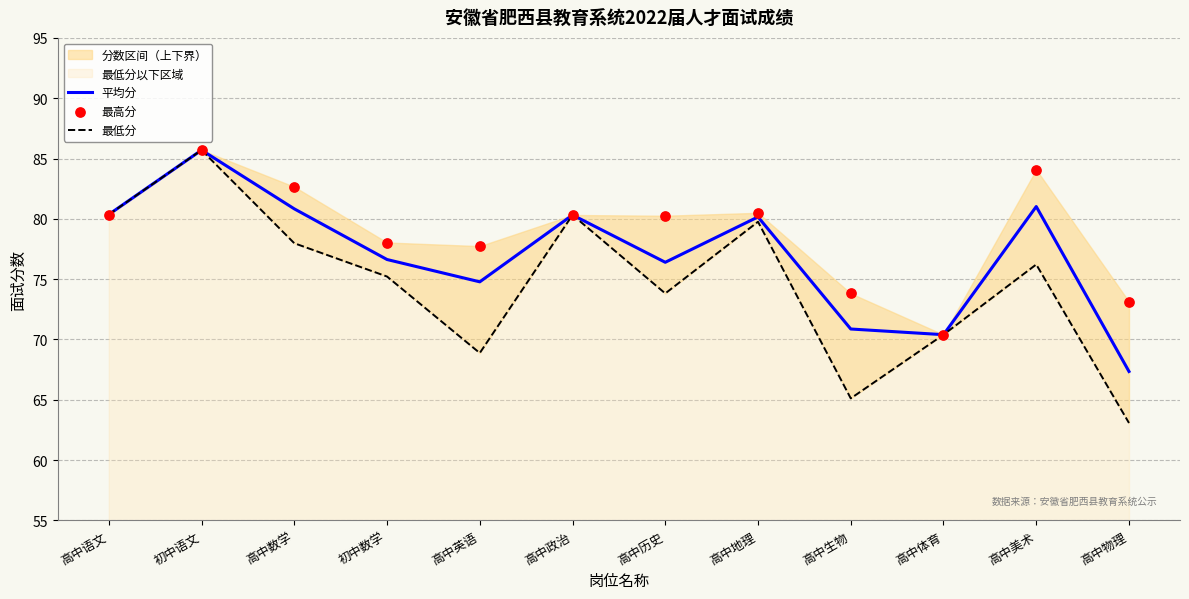

Which series has the largest total across all categories?

最高分